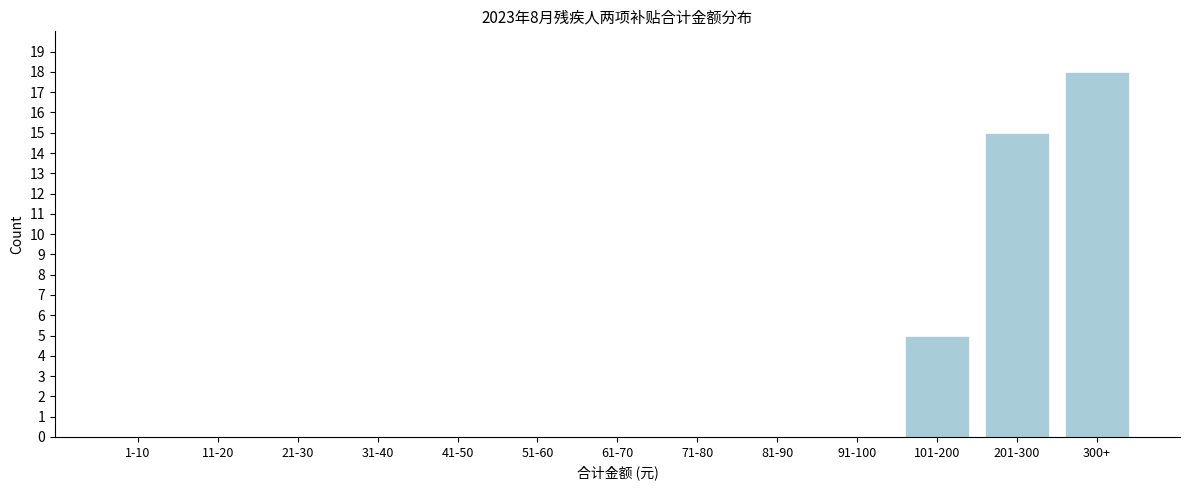

Reading left to right, what are all the values shown in this chart?

1-10=0	11-20=0	21-30=0	31-40=0	41-50=0	51-60=0	61-70=0	71-80=0	81-90=0	91-100=0	101-200=5	201-300=15	300+=18